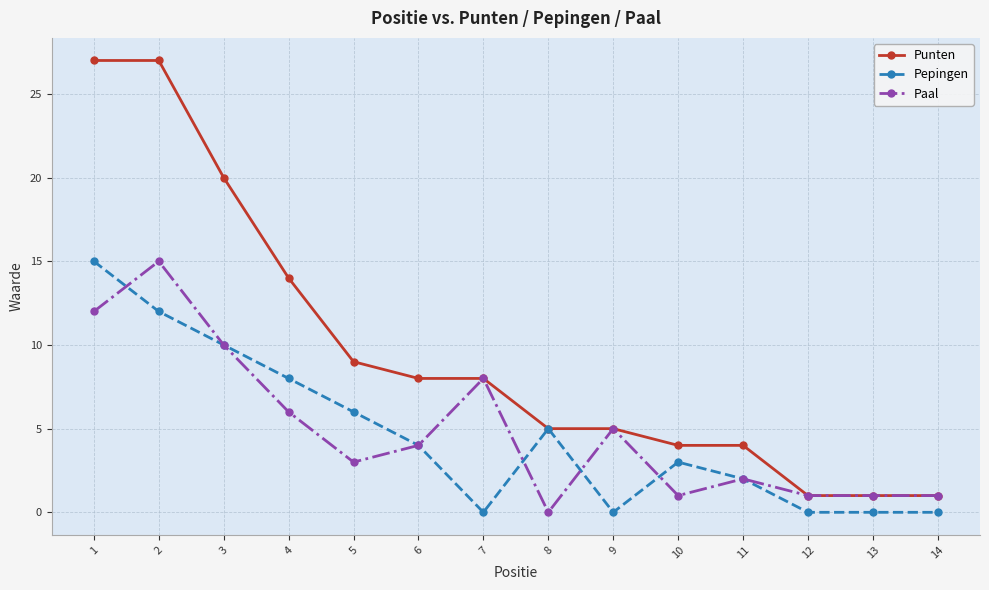

True or false: Punten has a value of 7 at 2.

False